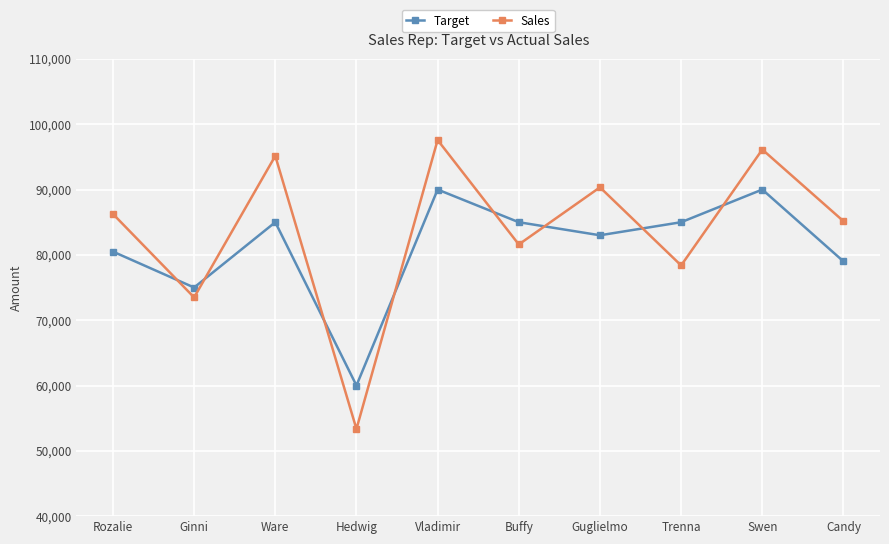

How many times do Sales and Target cross each other?

8